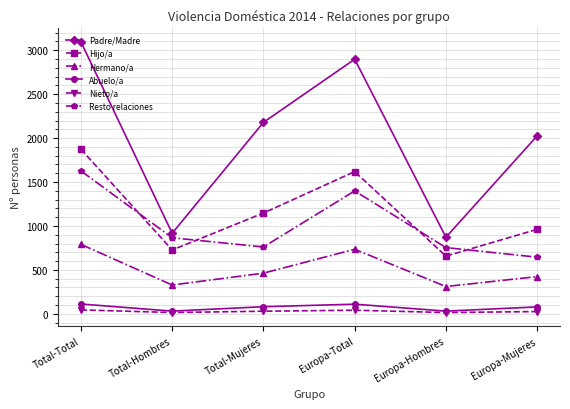

Is it true that Abuelo/a equals 81 at Total-Mujeres?

True